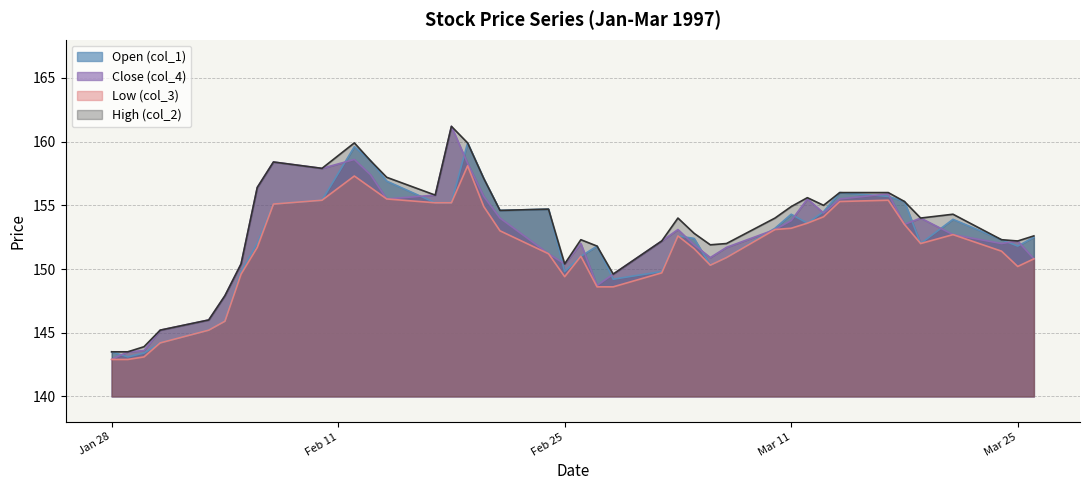

Is the value of Close (col_4) at 1997/02/20 greater than the value of High (col_2) at 1997/03/19?

Yes